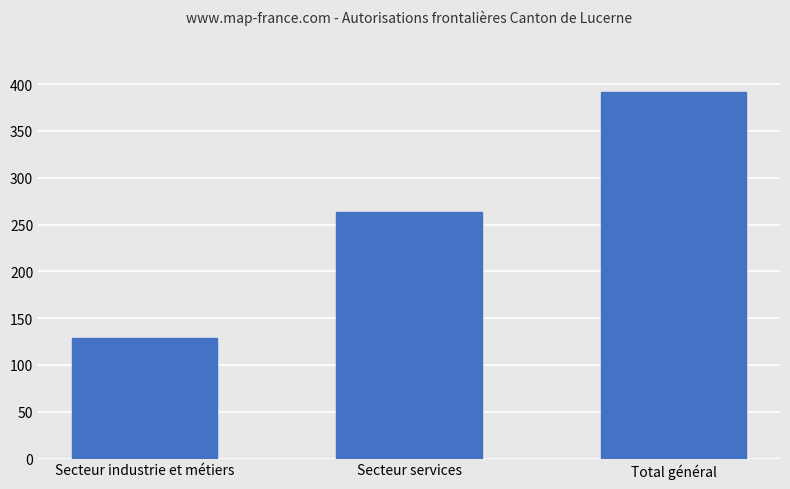

Which has a higher value, Secteur industrie et métiers or Total général?

Total général